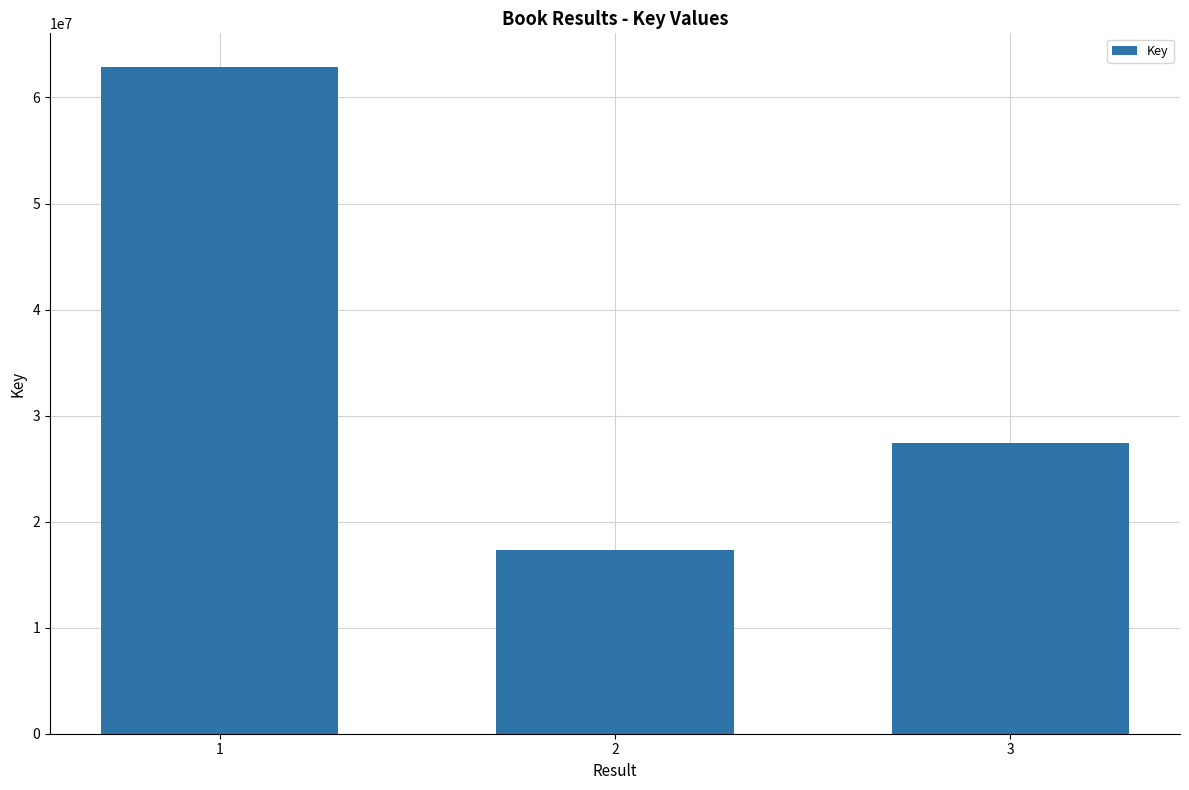

List the labels in order of value, largest first.

1, 3, 2